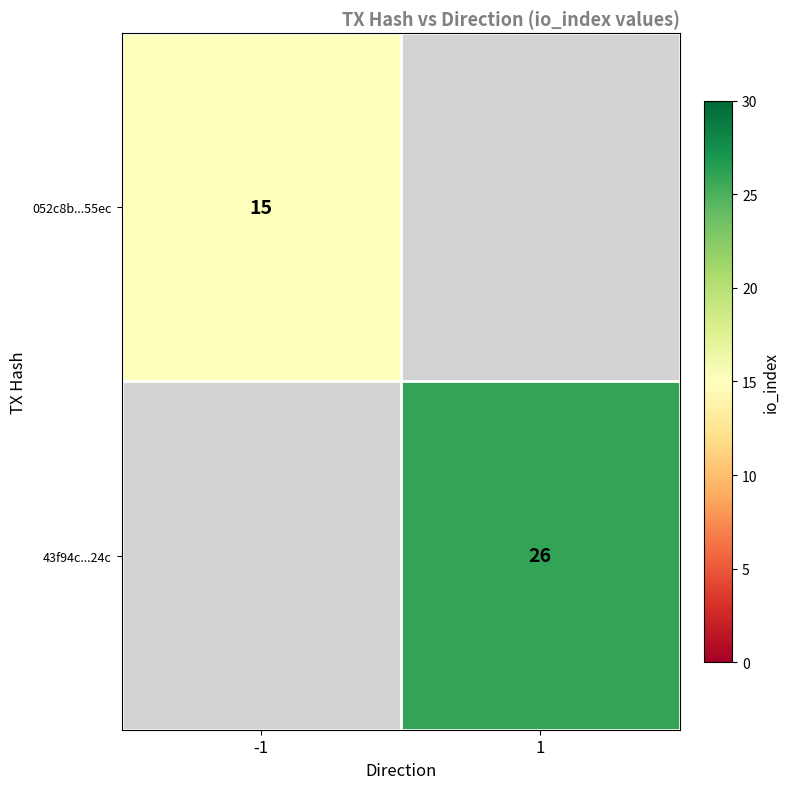

The value of 43f94c...24c at 1 is 11. True or false?

False